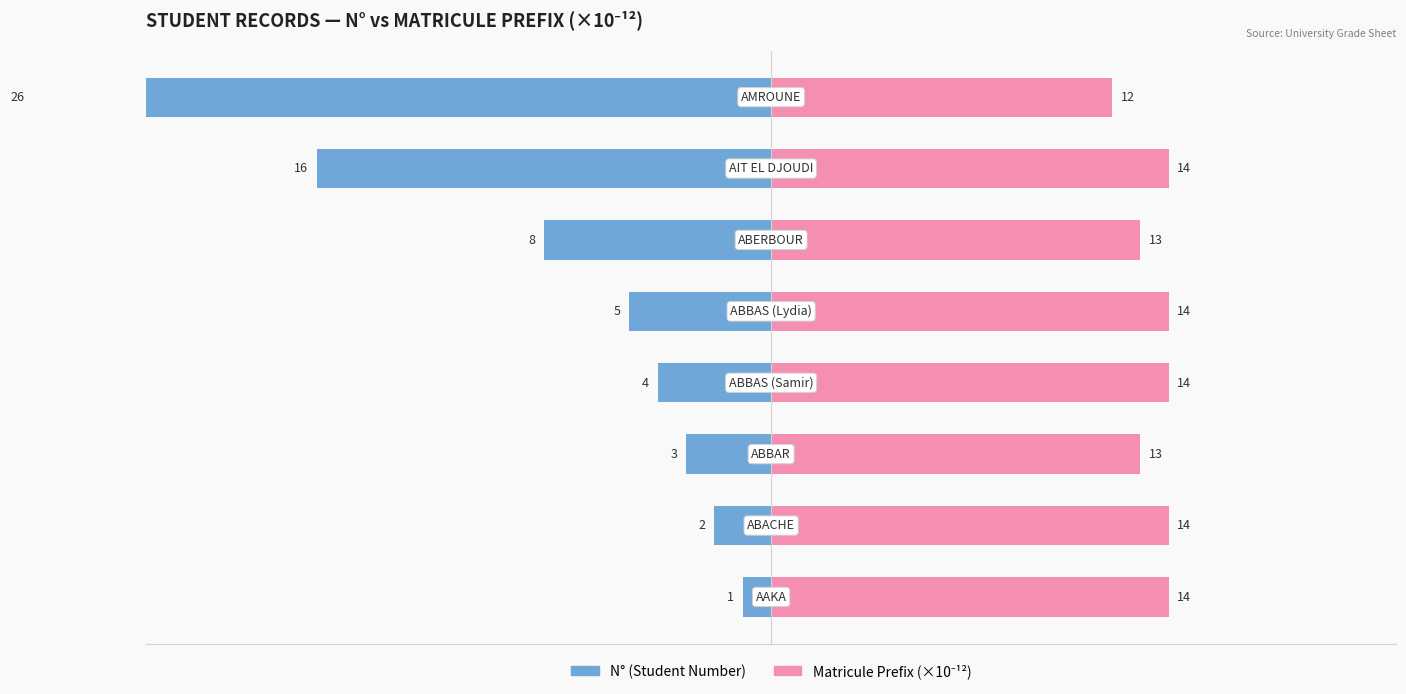

What are all the series names shown in the legend?

N° (Student Number), Matricule Prefix (×10⁻¹²)